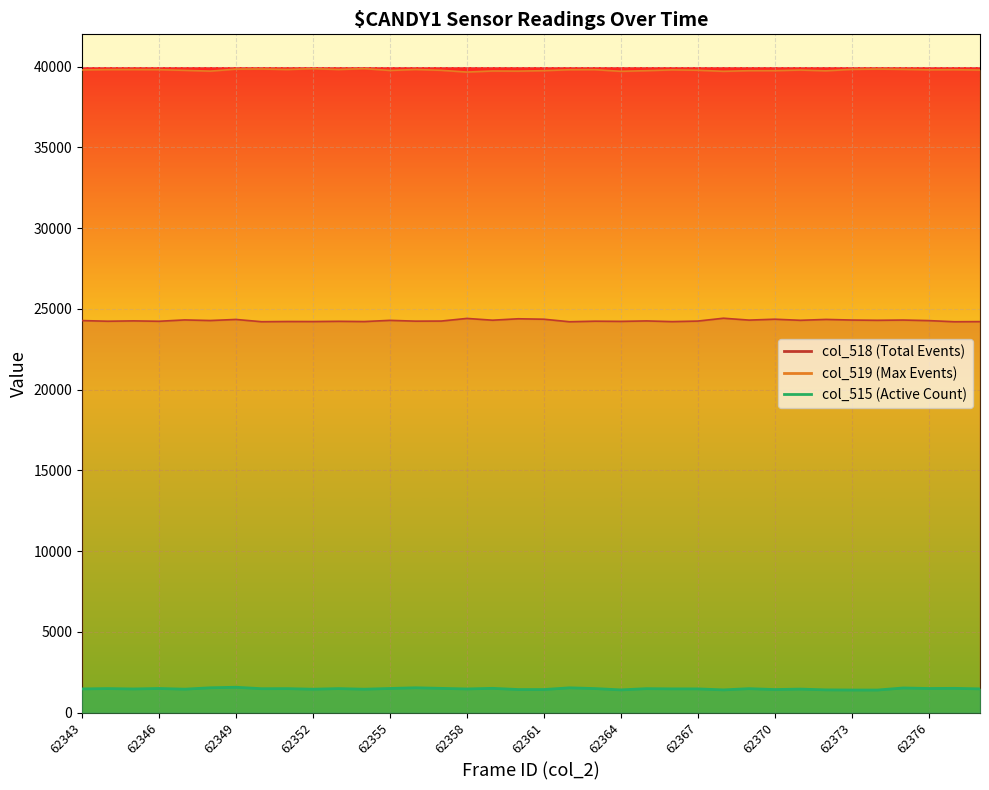

Reading left to right, what are all the values shown in this chart?

col_518: 62343=24275	62344=24234	62345=24256	62346=24232	62347=24315	62348=24278	62349=24344	62350=24204	62351=24217	62352=24214	62353=24229	62354=24214	62355=24288	62356=24239	62357=24245	62358=24408	62359=24298	62360=24386	62361=24359	62362=24202	62363=24237	62364=24225	62365=24253	62366=24210	62367=24244	62368=24420	62369=24304	62370=24359	62371=24292	62372=24346	62373=24308	62374=24292	62375=24308	62376=24273	62377=24202	62378=24210
col_519: 62343=39795	62344=39815	62345=39817	62346=39811	62347=39771	62348=39722	62349=39846	62350=39853	62351=39819	62352=39874	62353=39821	62354=39874	62355=39764	62356=39822	62357=39773	62358=39664	62359=39730	62360=39722	62361=39750	62362=39808	62363=39812	62364=39710	62365=39750	62366=39799	62367=39777	62368=39710	62369=39750	62370=39750	62371=39789	62372=39742	62373=39830	62374=39848	62375=39830	62376=39800	62377=39808	62378=39789
col_515: 62343=1465	62344=1486	62345=1462	62346=1492	62347=1449	62348=1535	62349=1568	62350=1478	62351=1483	62352=1447	62353=1485	62354=1447	62355=1492	62356=1535	62357=1499	62358=1463	62359=1501	62360=1427	62361=1426	62362=1532	62363=1486	62364=1405	62365=1481	62366=1468	62367=1467	62368=1405	62369=1481	62370=1426	62371=1454	62372=1406	62373=1397	62374=1395	62375=1522	62376=1491	62377=1500	62378=1468